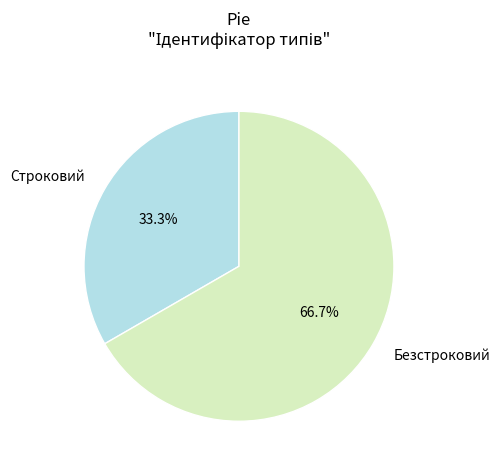

The Строковий slice represents 33% of the pie. True or false?

True